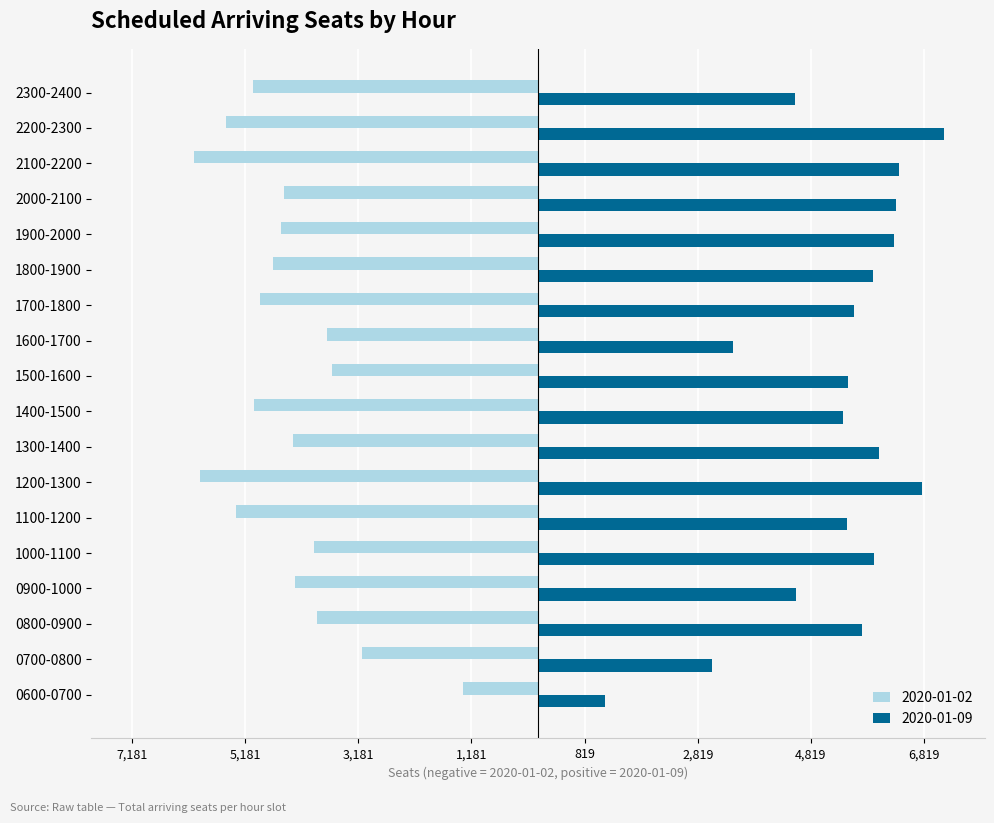

Which category has the lowest value in the 2020-01-09 series?

0600-0700